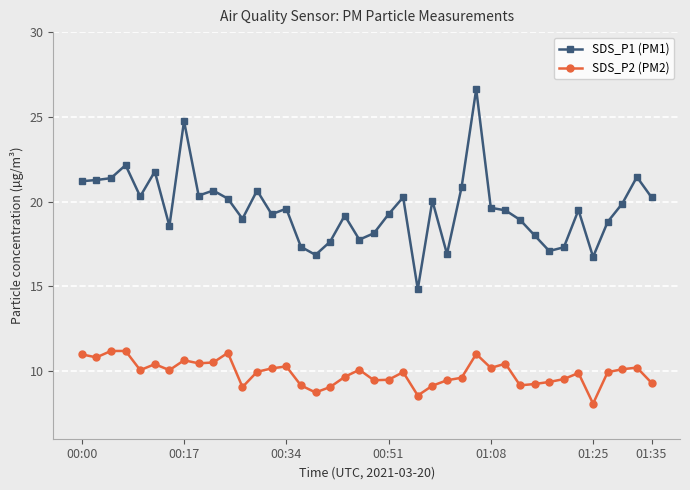

Which series has the largest total across all categories?

SDS_P1 (PM1)